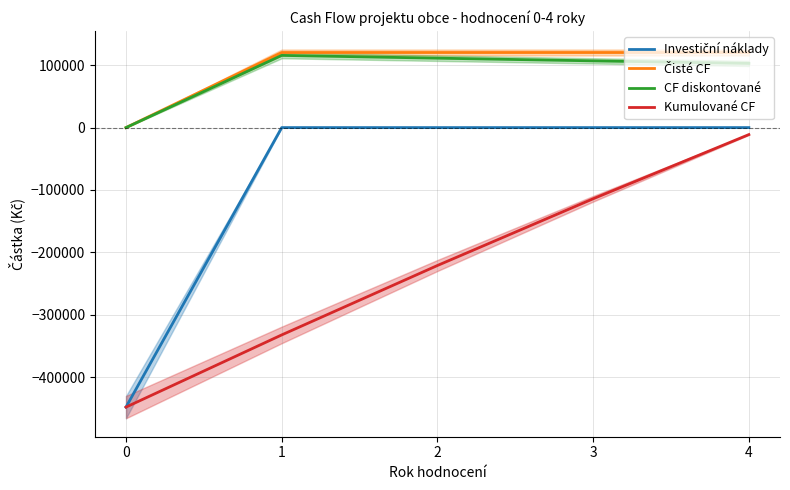

Is this an area chart (filled region under the line)?

No